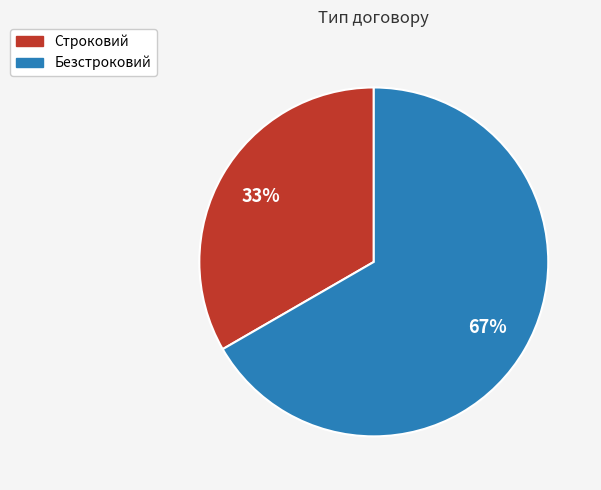

Do Строковий and Безстроковий together represent more than half of the pie?

Yes